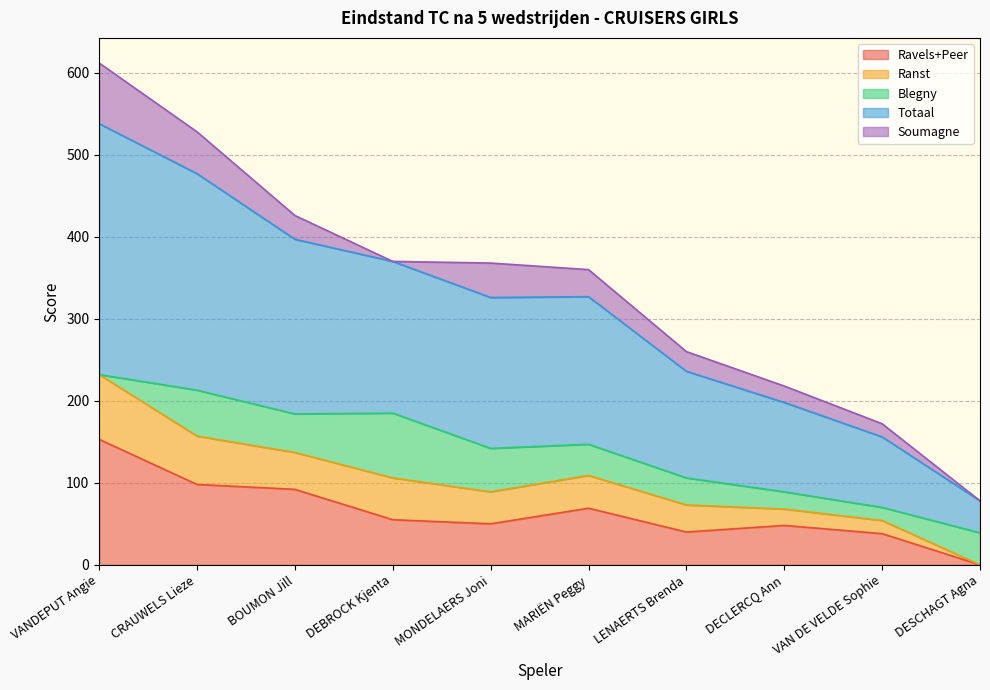

Is the value of Ravels+Peer at LENAERTS Brenda greater than the value of Totaal at CRAUWELS Lieze?

No